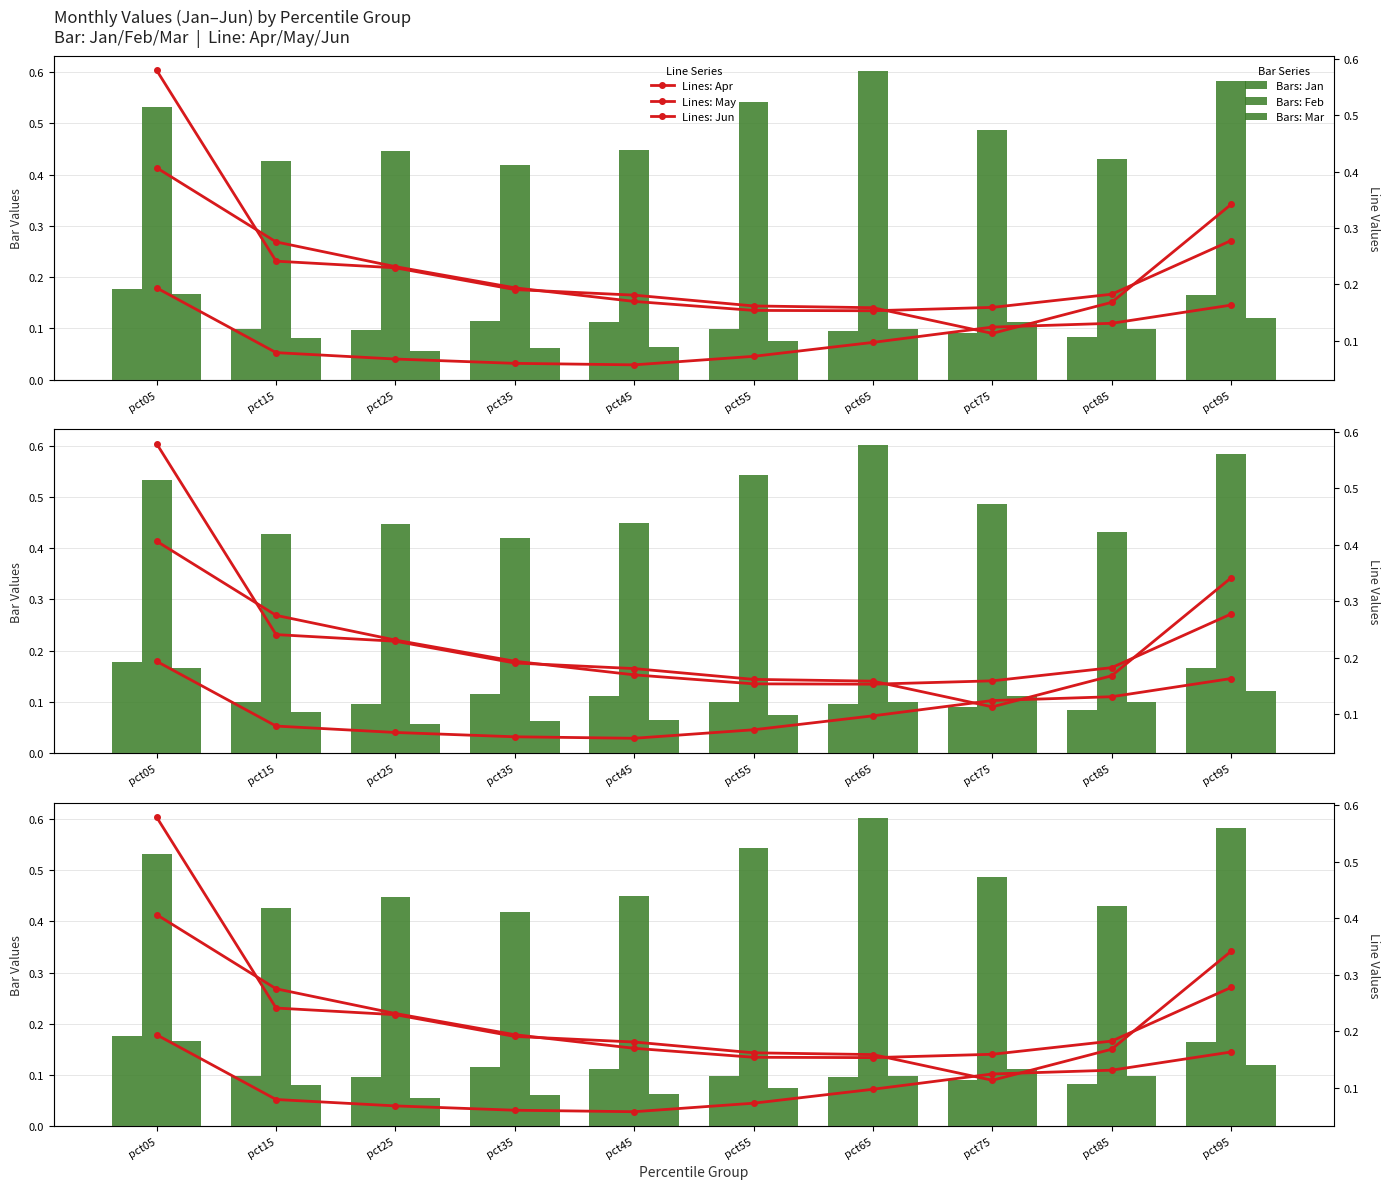

The value of Apr at pct15 is 0.0. True or false?

False